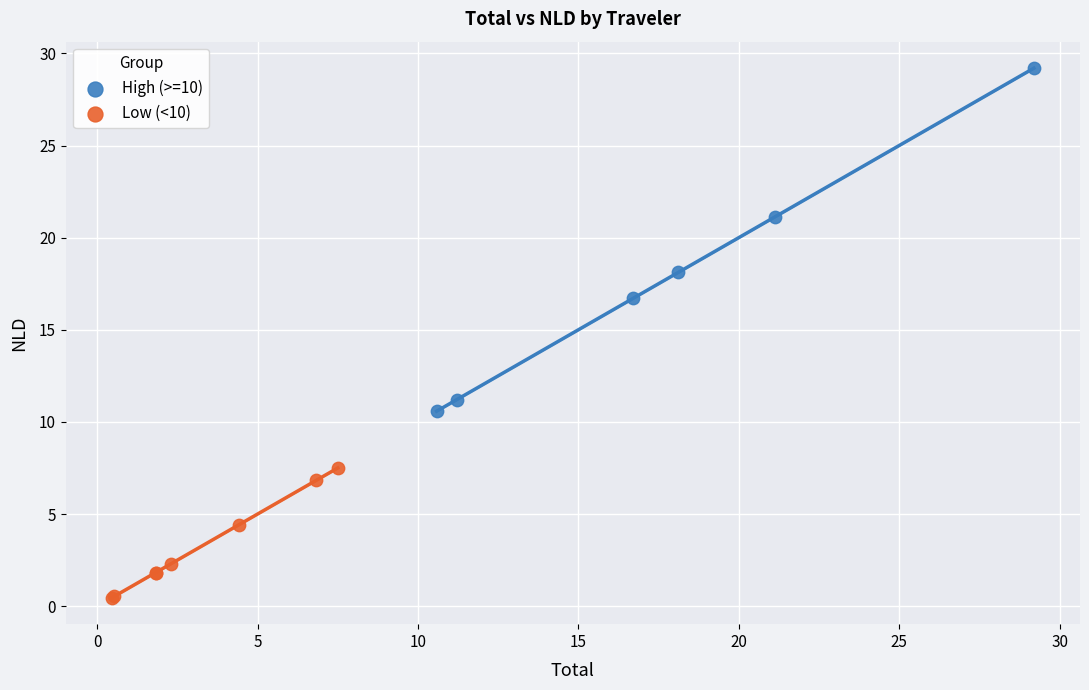

What are all the series names shown in the legend?

High (>=10), Low (<10)